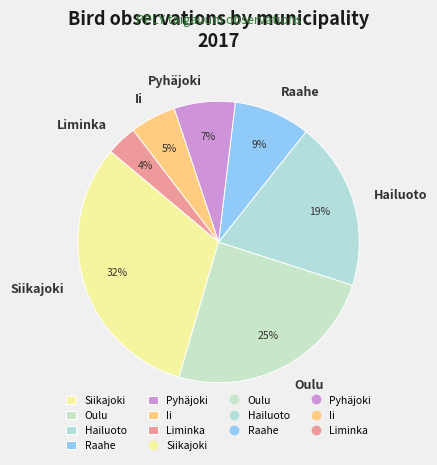

Combined, do Raahe and Oulu account for over 50%?

No